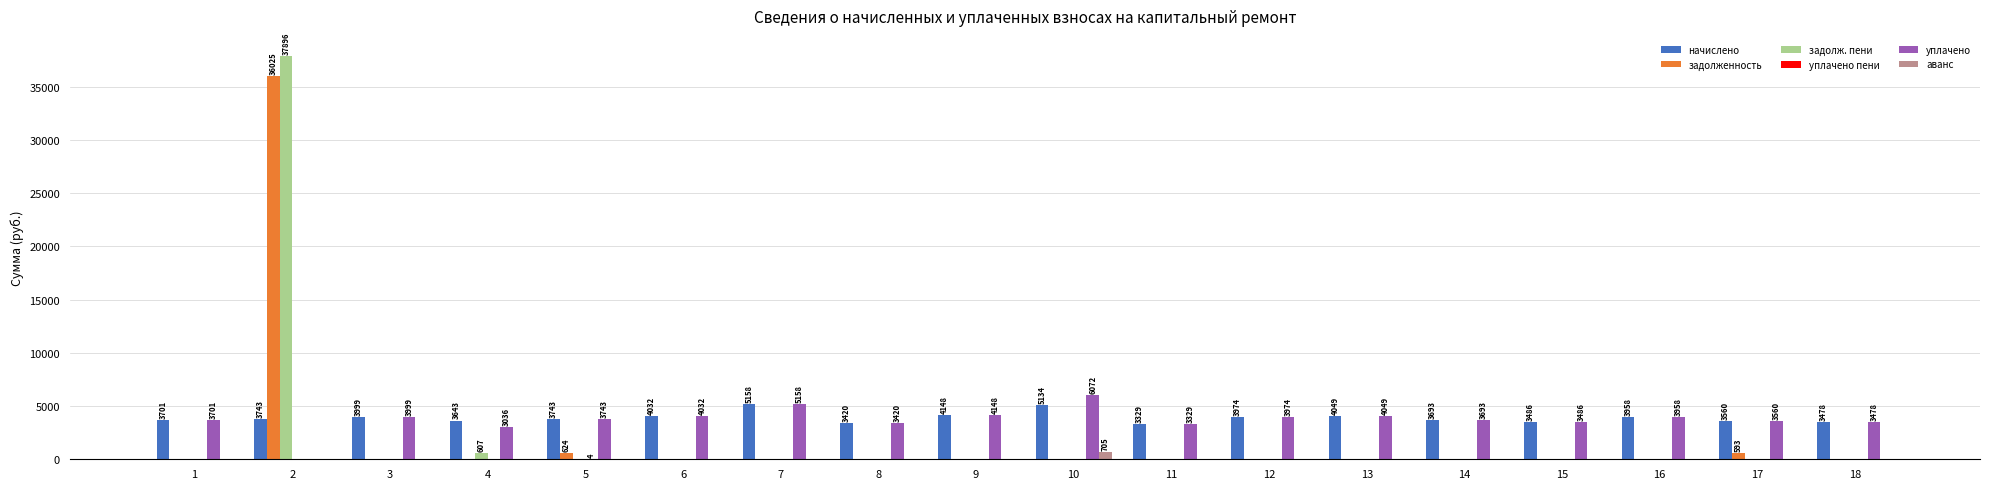

What is the sum of the начислено values at 18 and 3?

7476.8